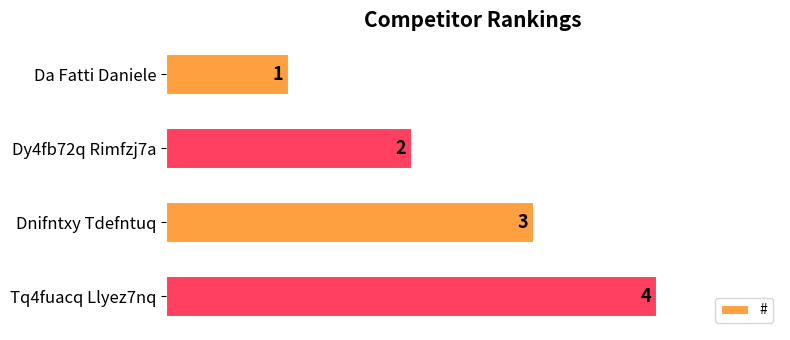

Rank the categories by value from lowest to highest.

Da Fatti Daniele, Dy4fb72q Rimfzj7a, Dnifntxy Tdefntuq, Tq4fuacq Llyez7nq